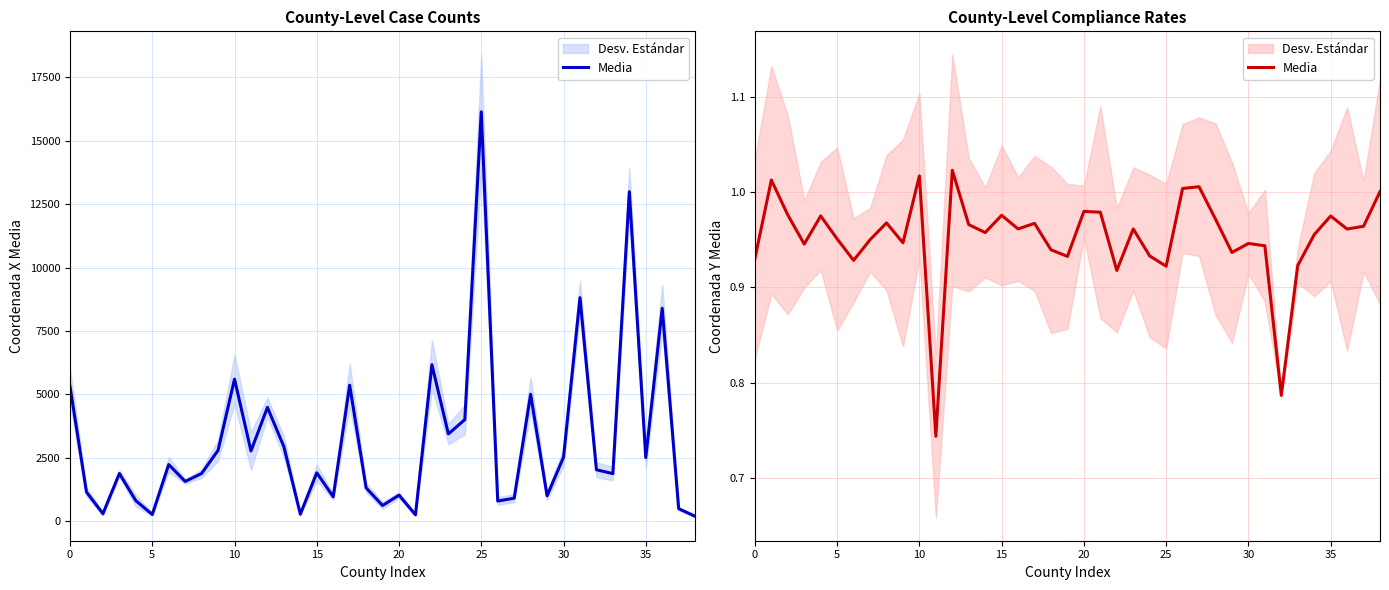

At which label is the value closest to 0?

11